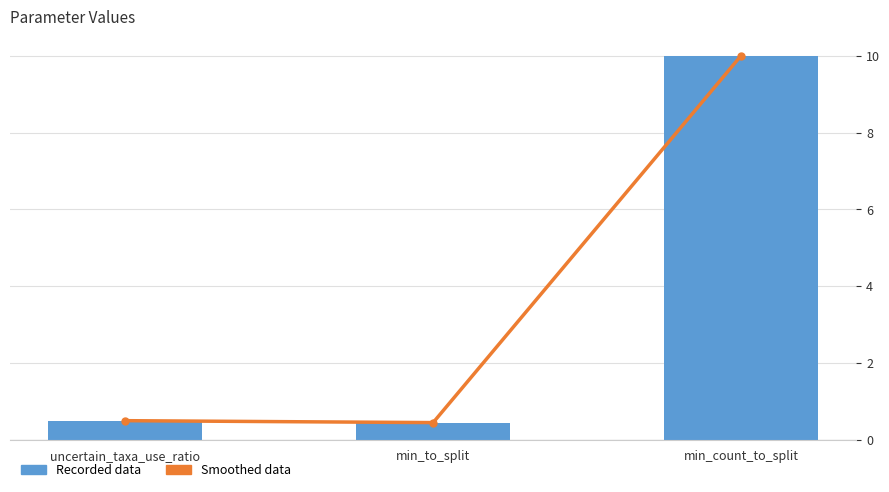

The Smoothed data series shows 2.7 at min_count_to_split. True or false?

False